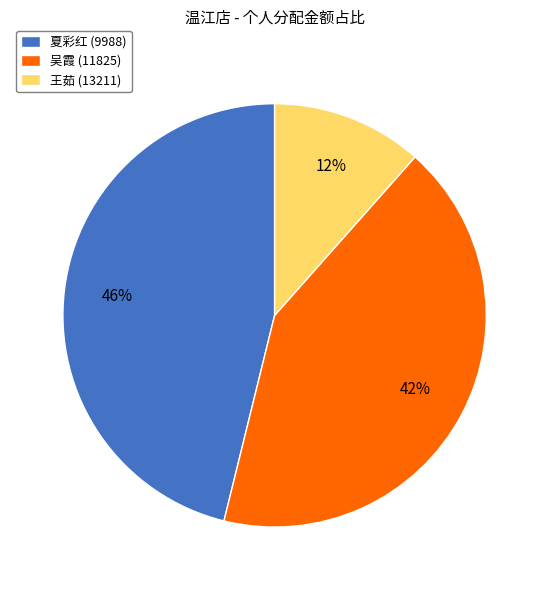

Does any single category account for the majority?

No